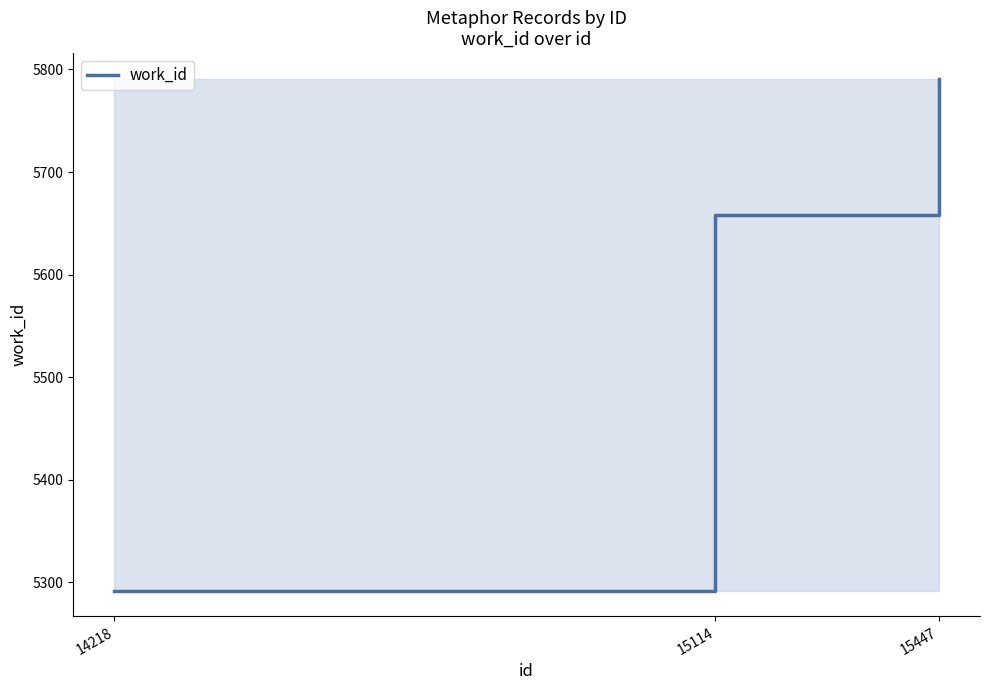

Rank the categories by value from highest to lowest.

15447, 15114, 14218